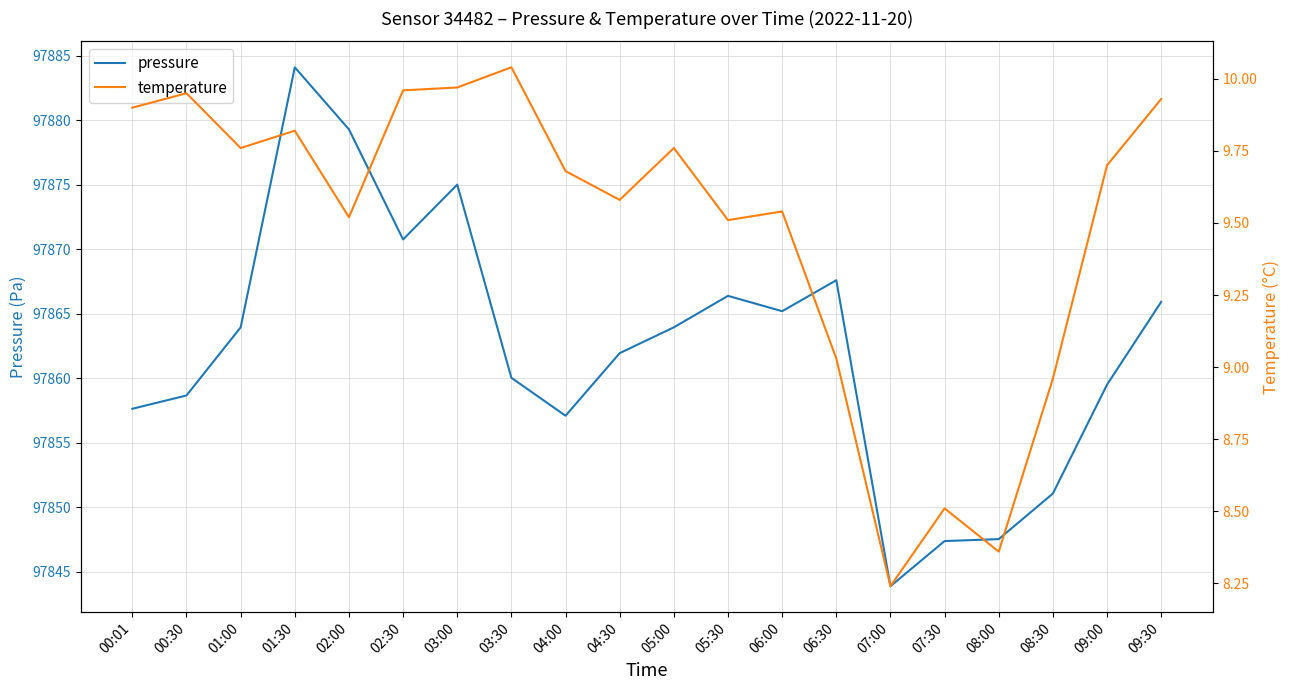

How many series are shown in this chart?

2